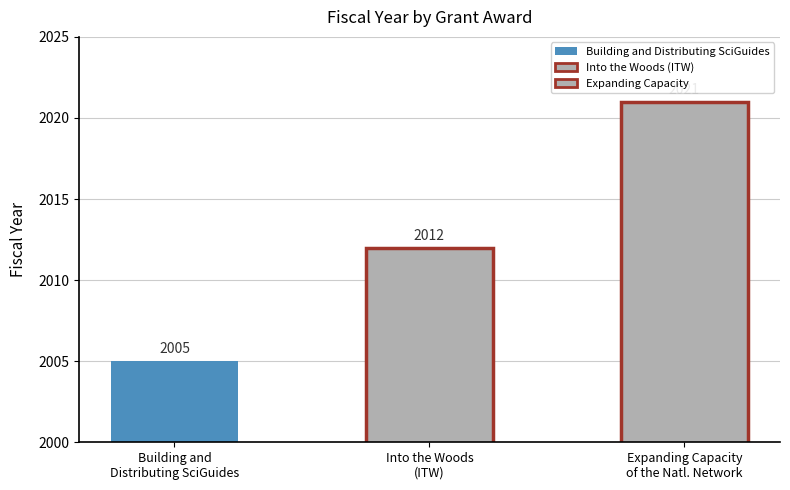

What is the average value?

2013